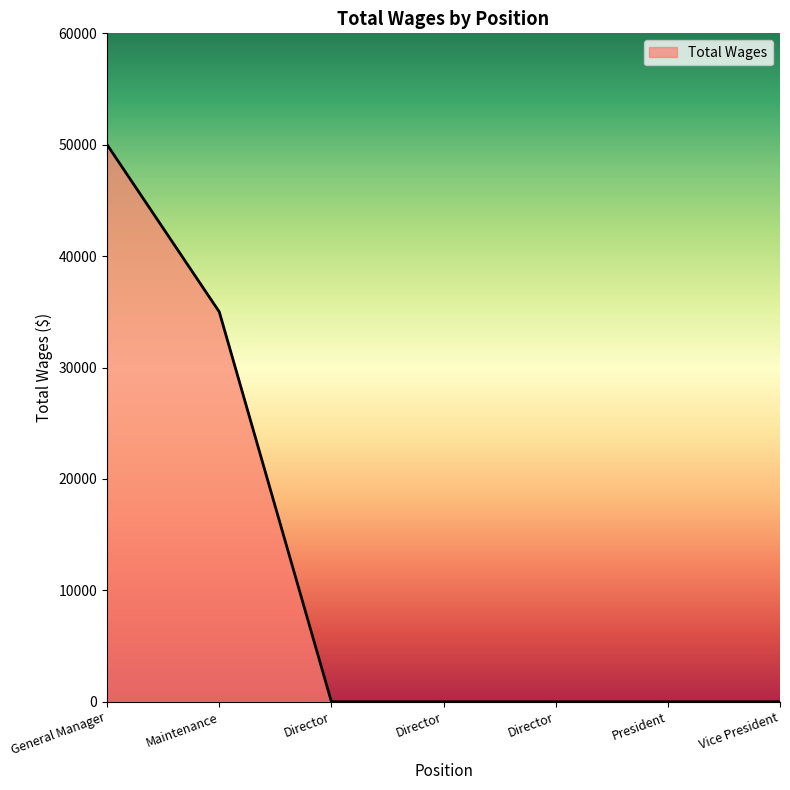

Count the number of data series in this chart.

1